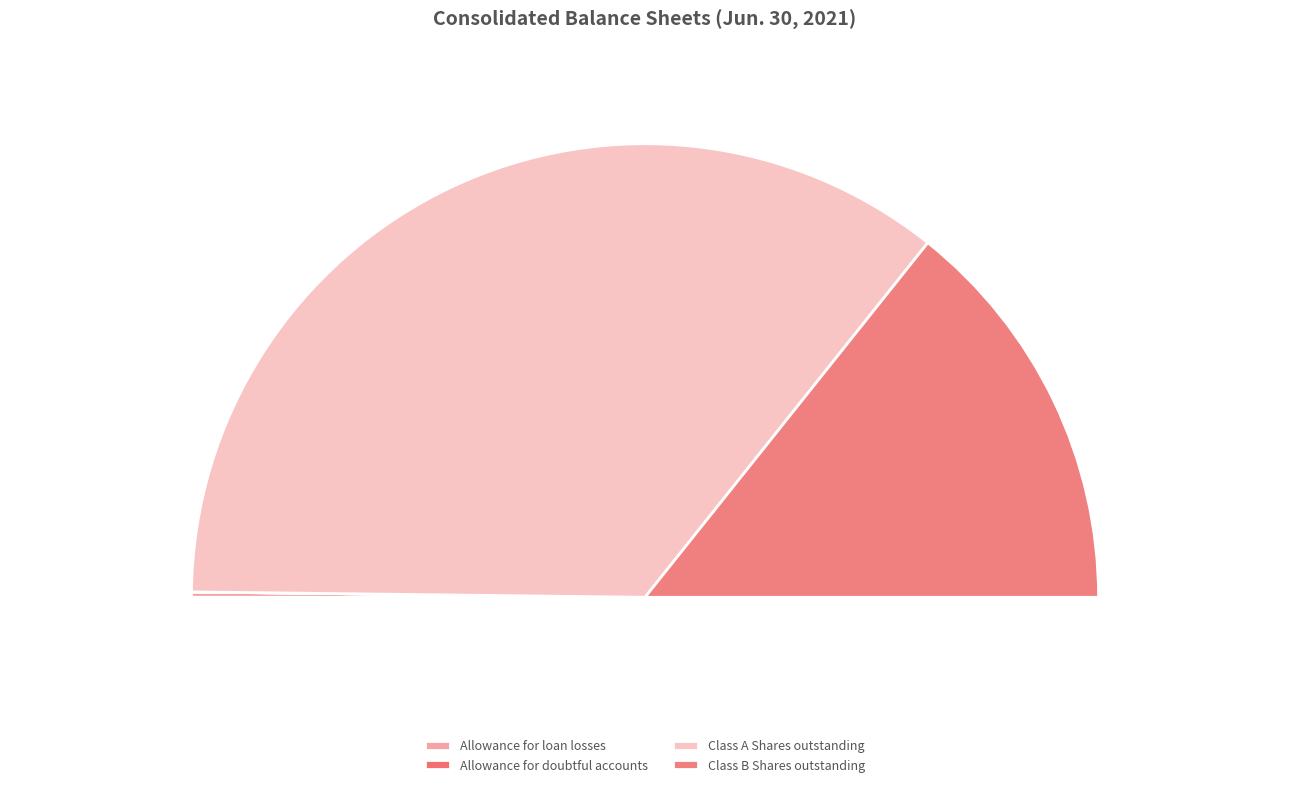

Count the number of slices in the pie.

4